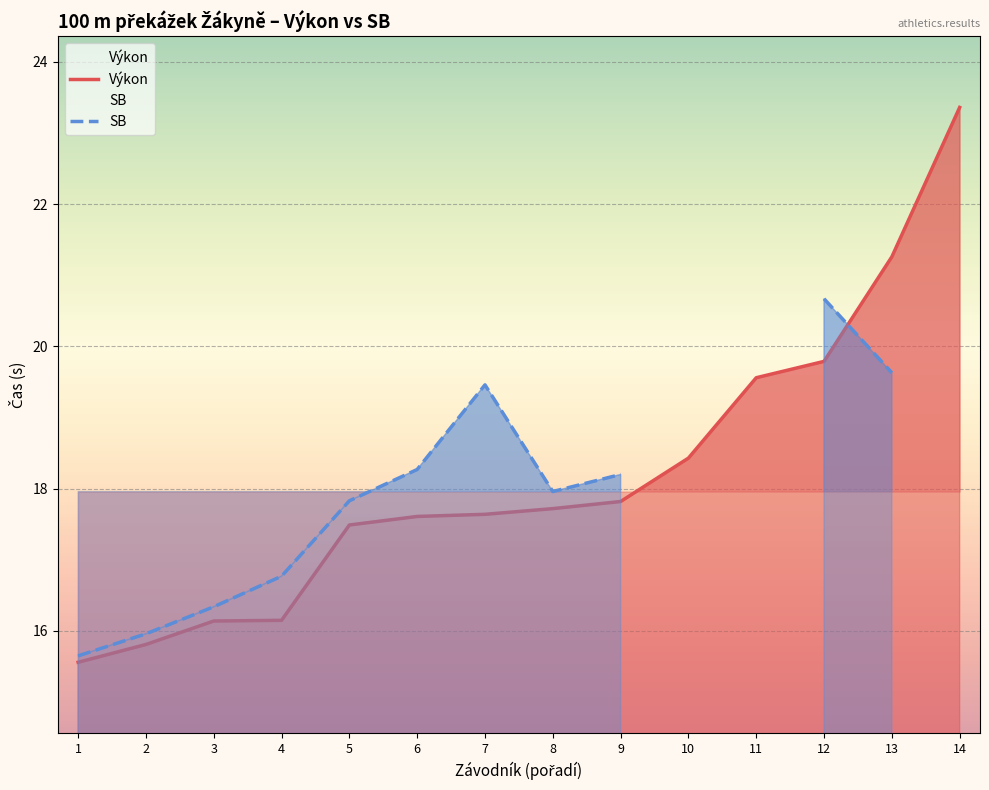

What is the difference between the Výkon values at 12 and 5?

2.3